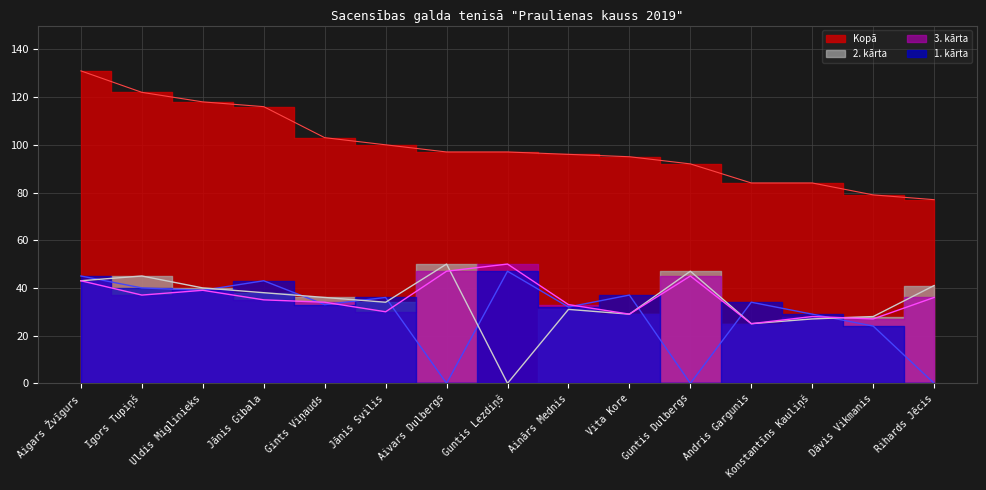

Reading left to right, list all the values displayed in this chart.

Kopā: 131	122	118	116	103	100	97	97	96	95	92	84	84	79	77
1. kārta: 45	40	39	43	33	36	0	47	32	37	0	34	29	24	0
2. kārta: 43	45	40	38	36	34	50	0	31	29	47	25	27	28	41
3. kārta: 43	37	39	35	34	30	47	50	33	29	45	25	28	27	36